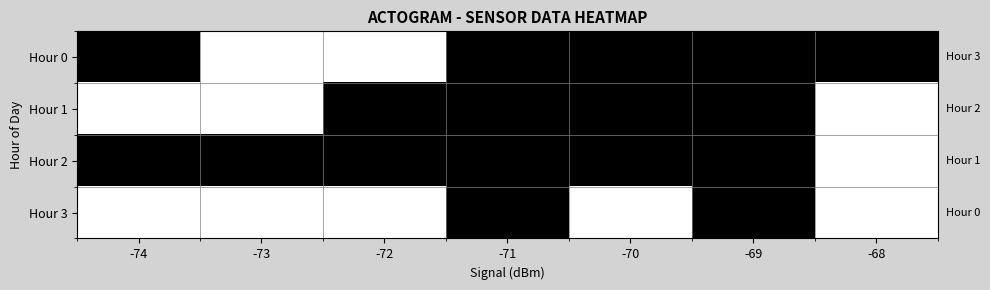

Which series changed the most between -73 and -72?

Hour 1